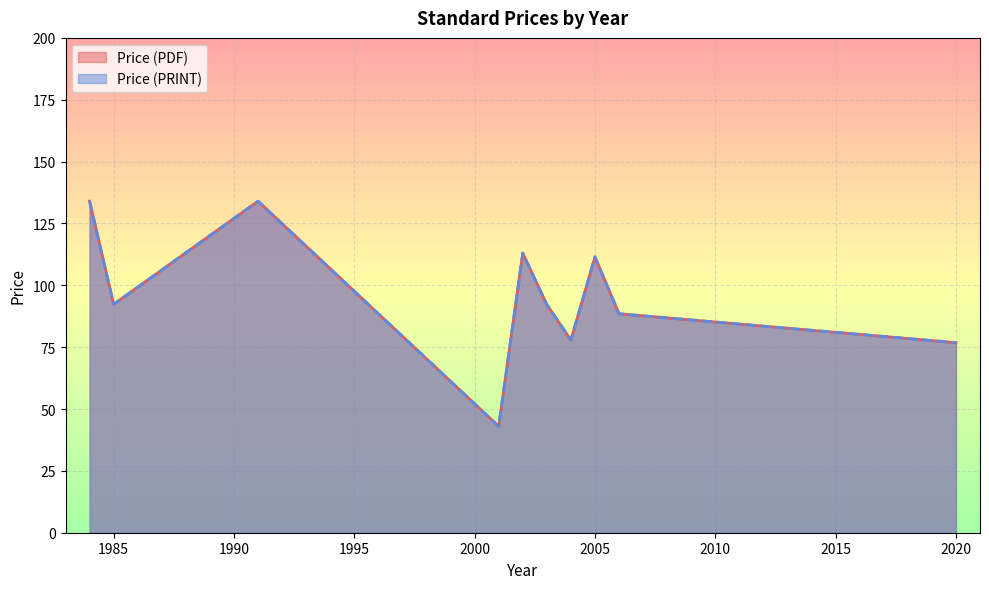

What is the label of the 19th point from the right?

2003